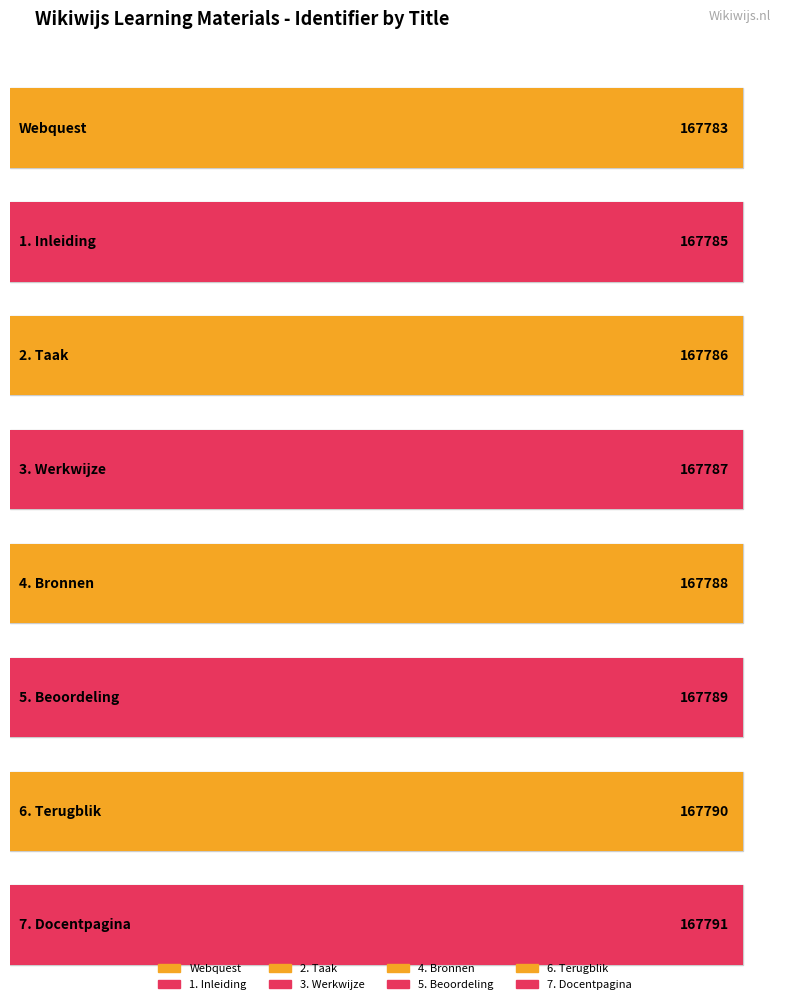

Approximately how many times larger is the value at Webquest compared to 5. Beoordeling?

1.0